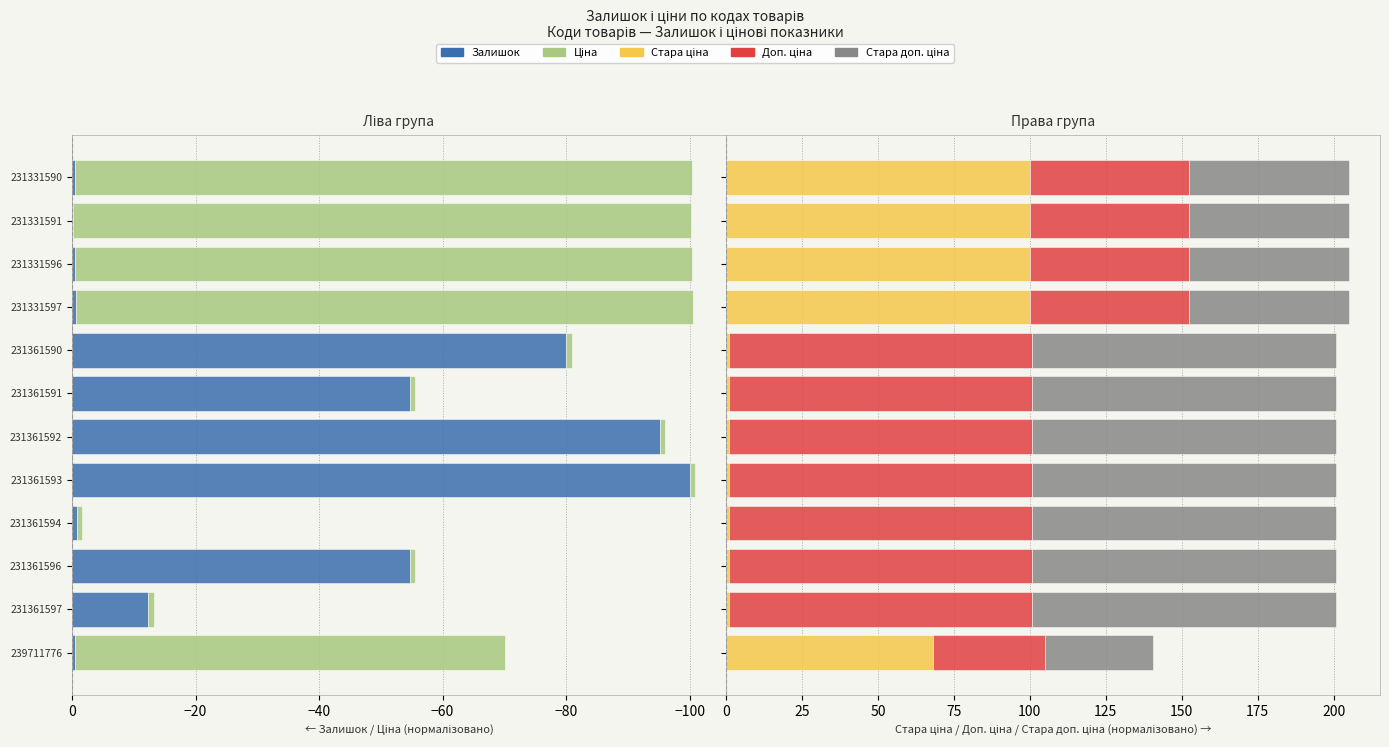

Count the number of data series in this chart.

5